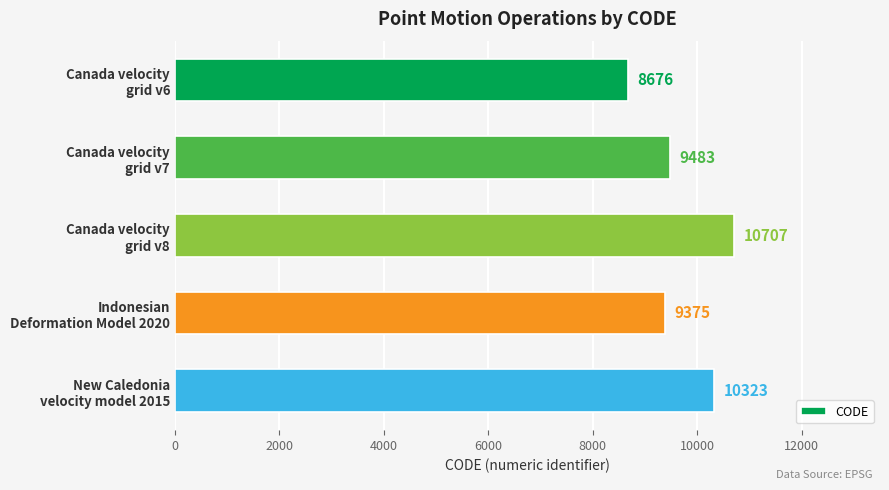

Does the chart contain any negative values?

No